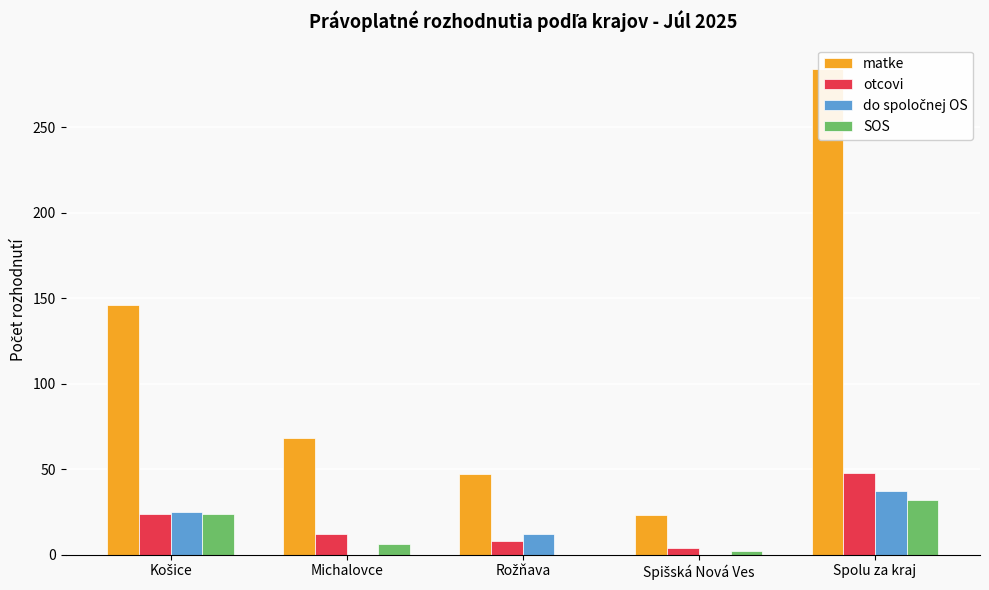

What is the average value of the do spoločnej OS series?

15